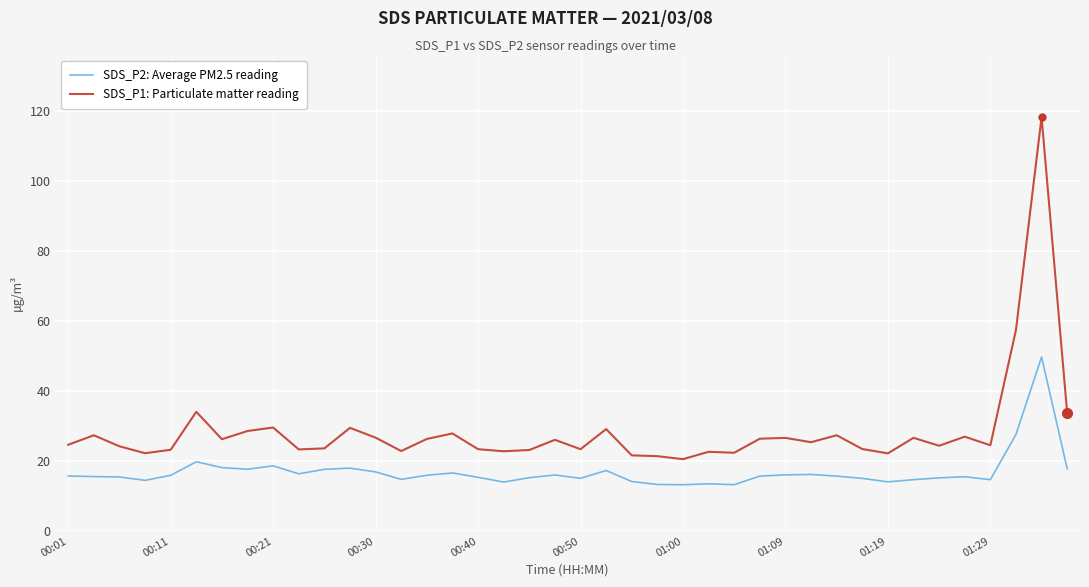

List the series in order of their overall mean, lowest first.

SDS_P2: Average PM2.5 reading, SDS_P1: Particulate matter reading